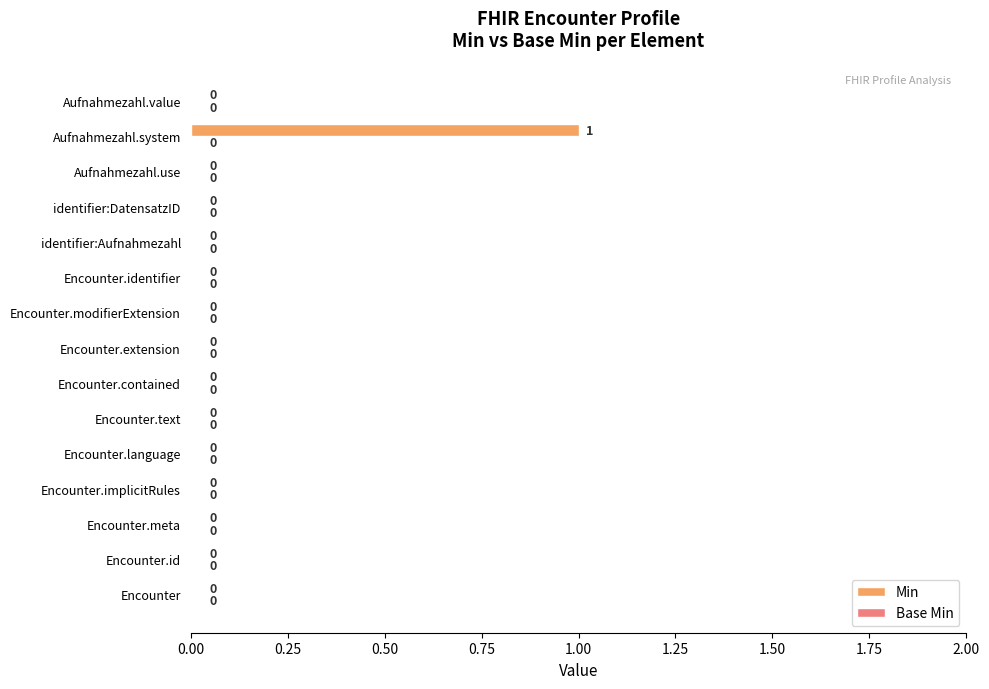

Which label corresponds to the largest value in the chart?

Aufnahmezahl.system